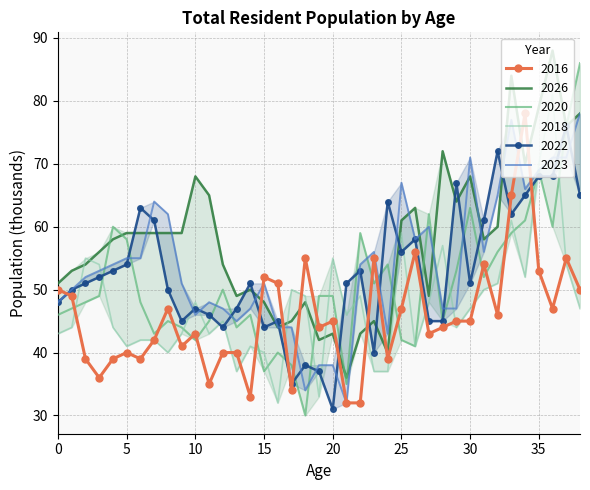

The 2026 series shows 103 at 25. True or false?

False